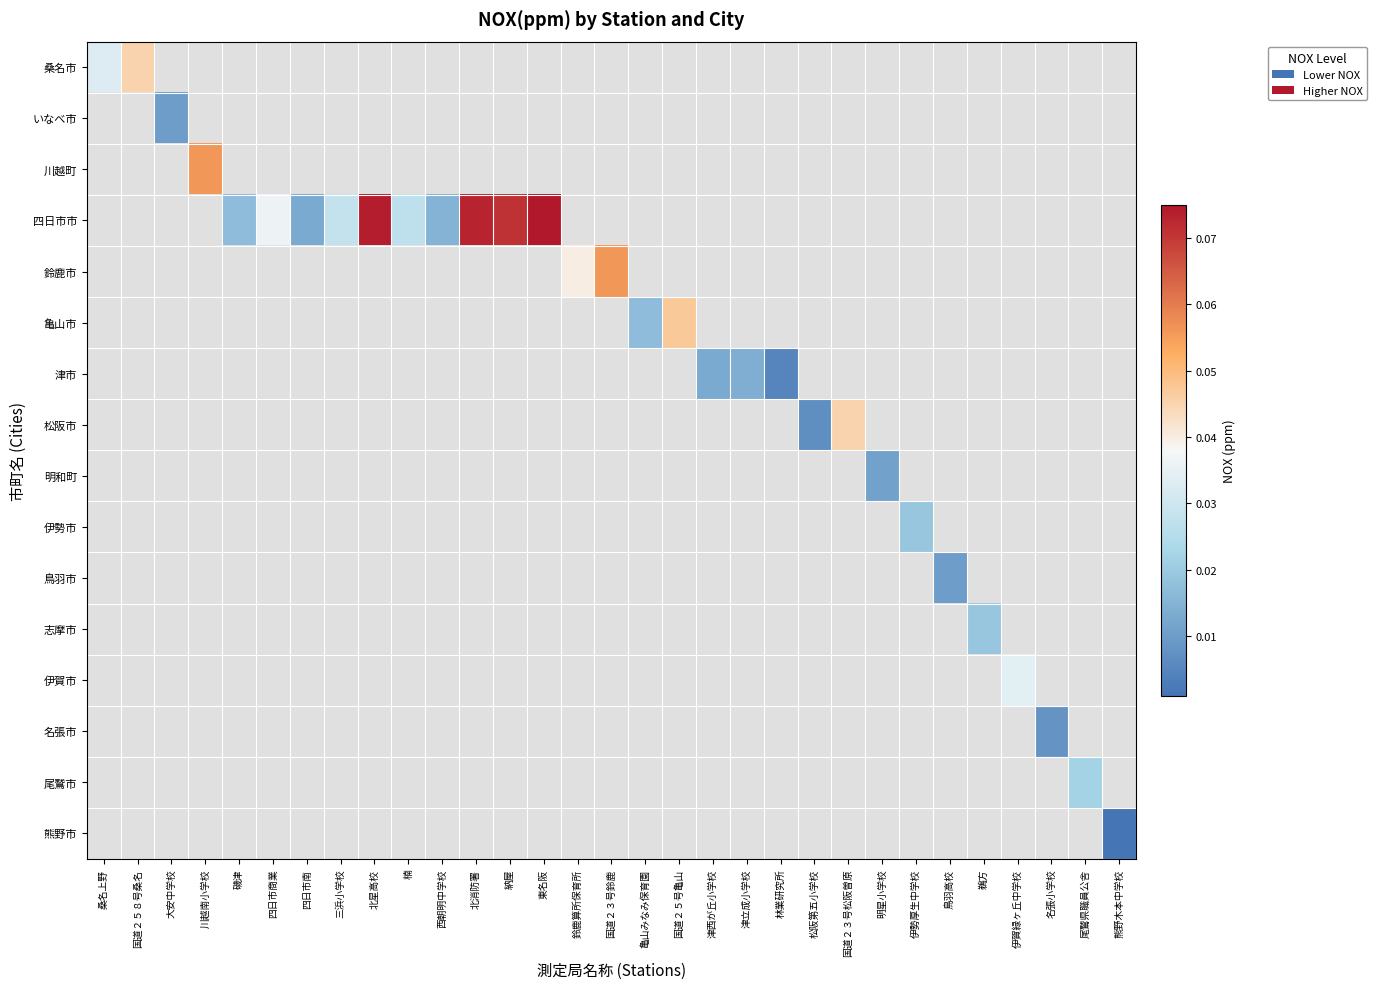

At which category does the chart reach its peak across all series?

東名阪